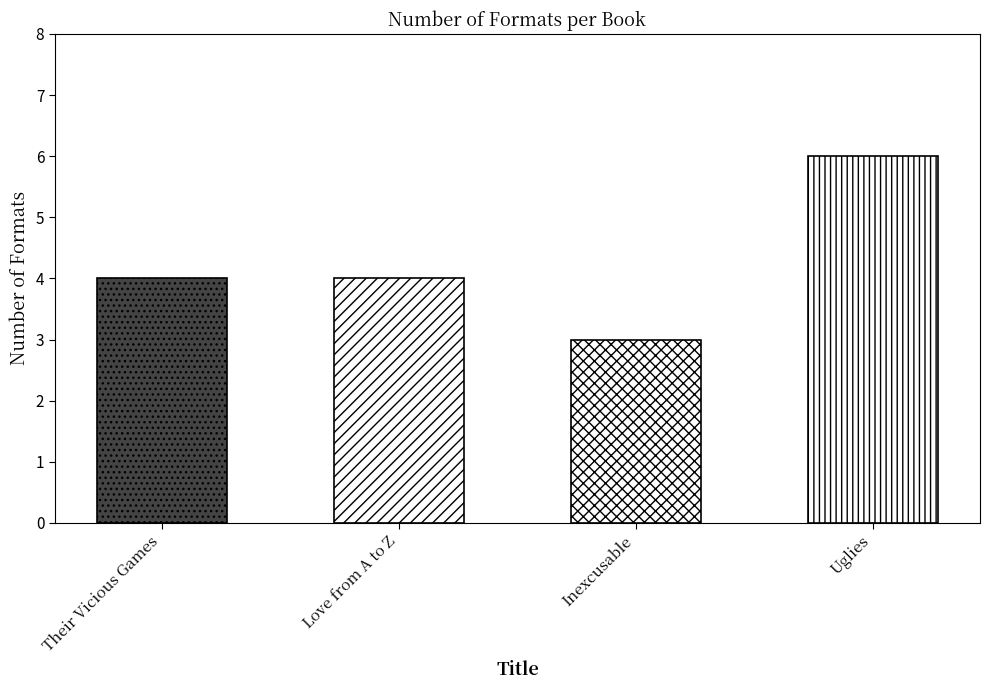

The value at Inexcusable is 3. True or false?

True